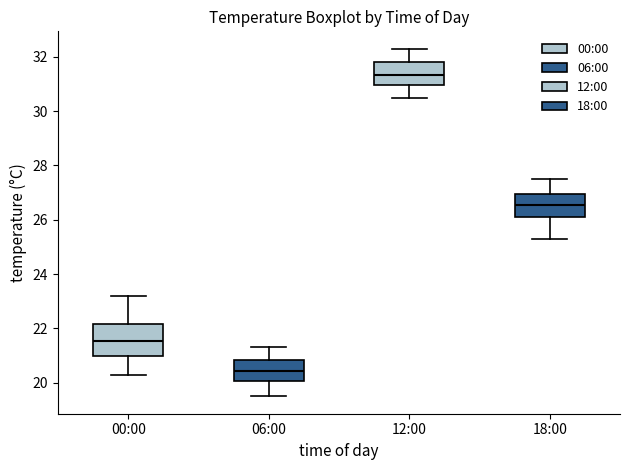

Reading left to right, transcribe this box plot: for each box, give where its median line is, the range the box spans, and where its two whiskers end, as read against the y-axis. The values are not printed on the chart, so give them approximately, as read against the axis.

00:00: median 21.6, box 21.0 to 22.2, whiskers 20.4 to 23.2
06:00: median 20.4, box 20.0 to 20.8, whiskers 19.6 to 21.4
12:00: median 31.4, box 31.0 to 31.8, whiskers 30.6 to 32.4
18:00: median 26.6, box 26.2 to 27.0, whiskers 25.4 to 27.6